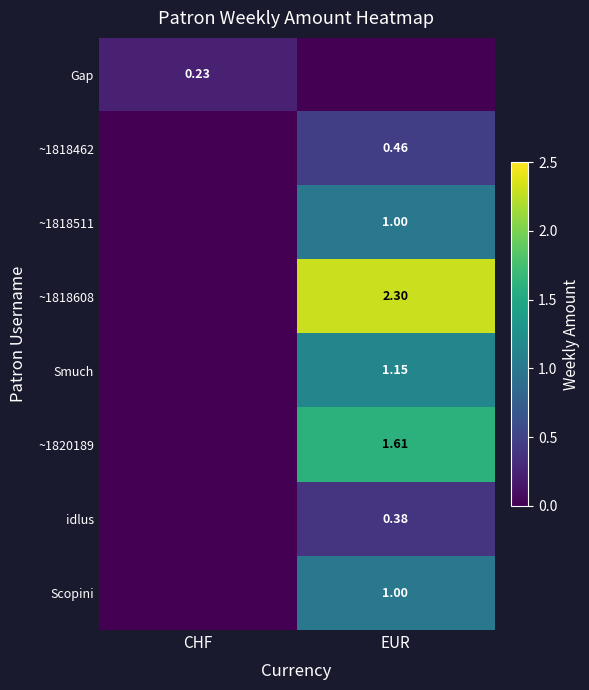

Is the value of ~1818462 at EUR greater than the value of idlus at EUR?

Yes